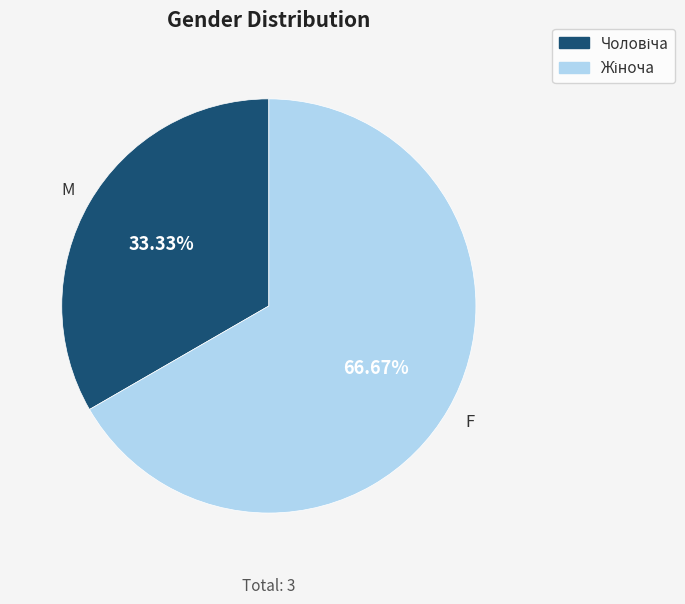

Is there any slice that represents more than half of the pie?

Yes